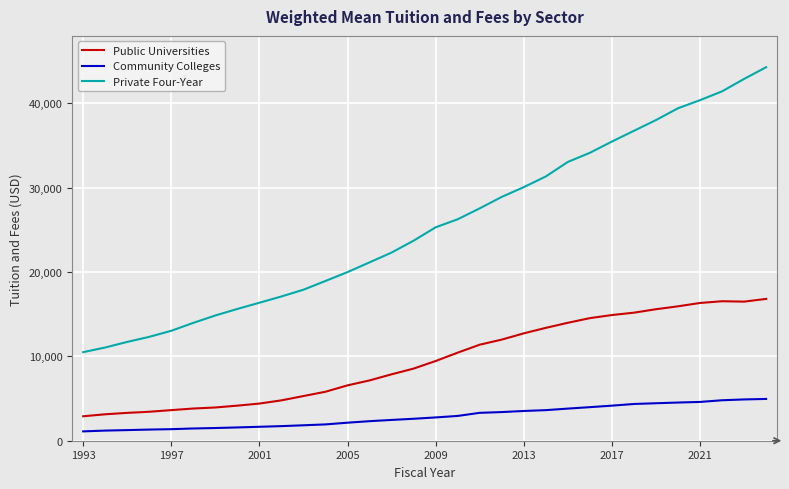

Count the number of categories in the chart.

32